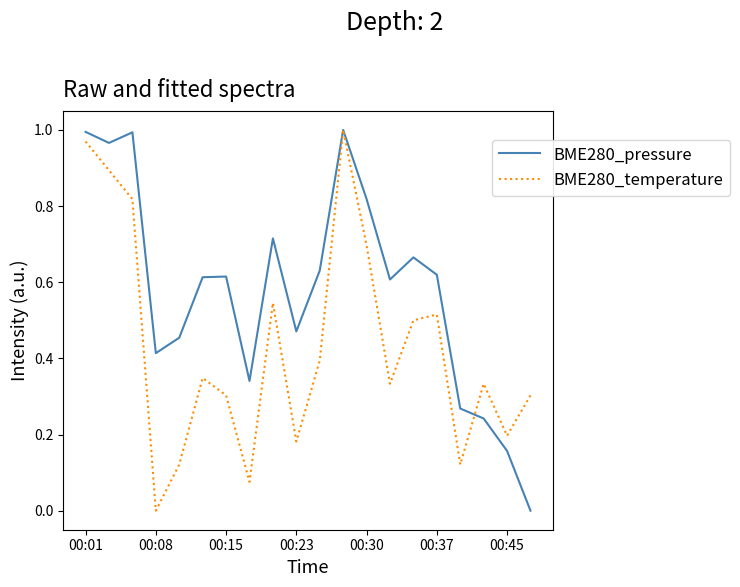

How many values in BME280_temperature are above zero?

19